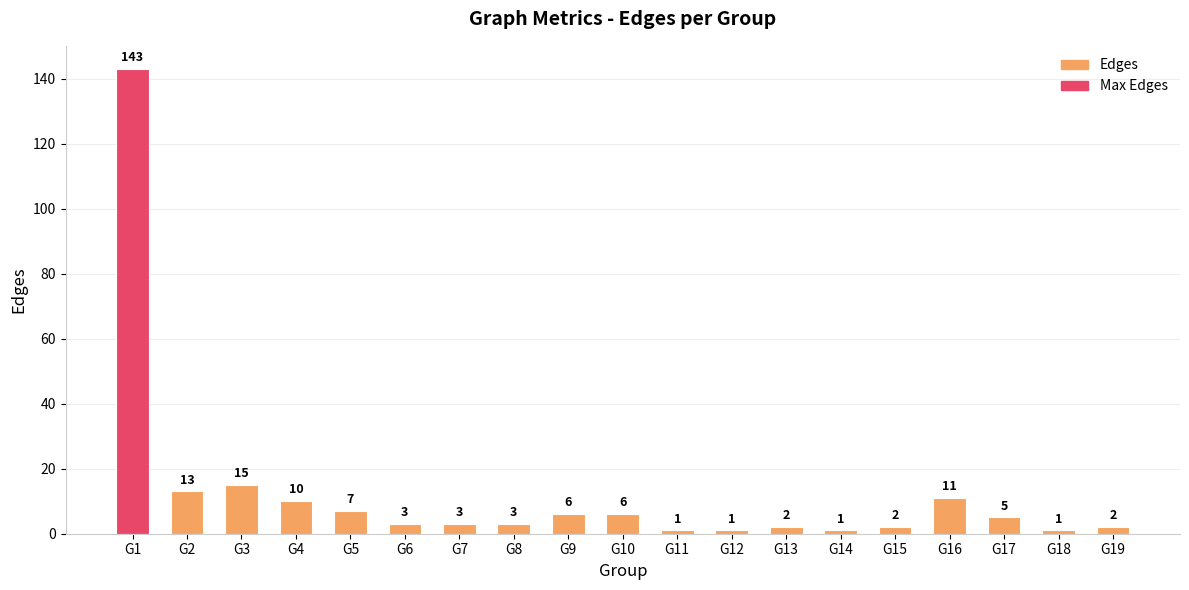

What is the minimum value shown in the chart?

1